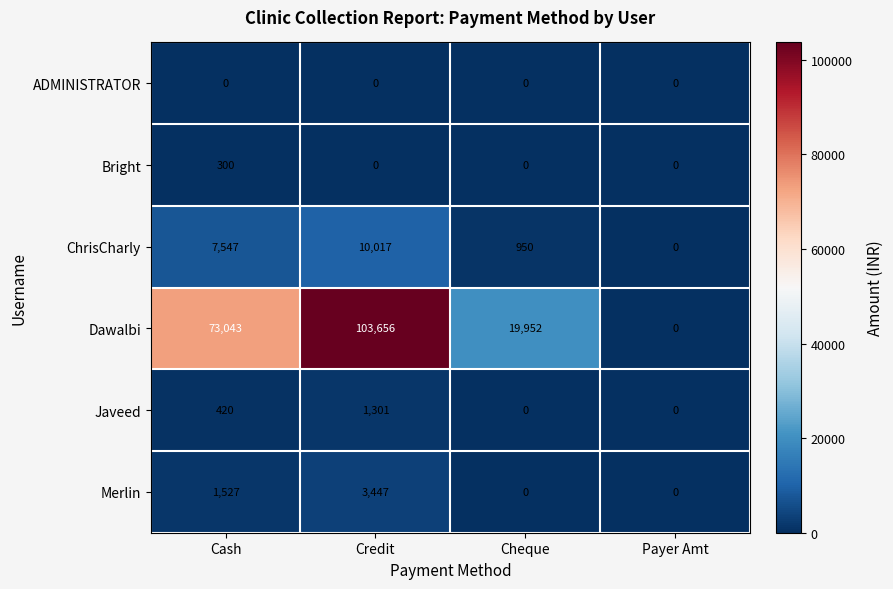

Which series has the widest spread of values?

Dawalbi